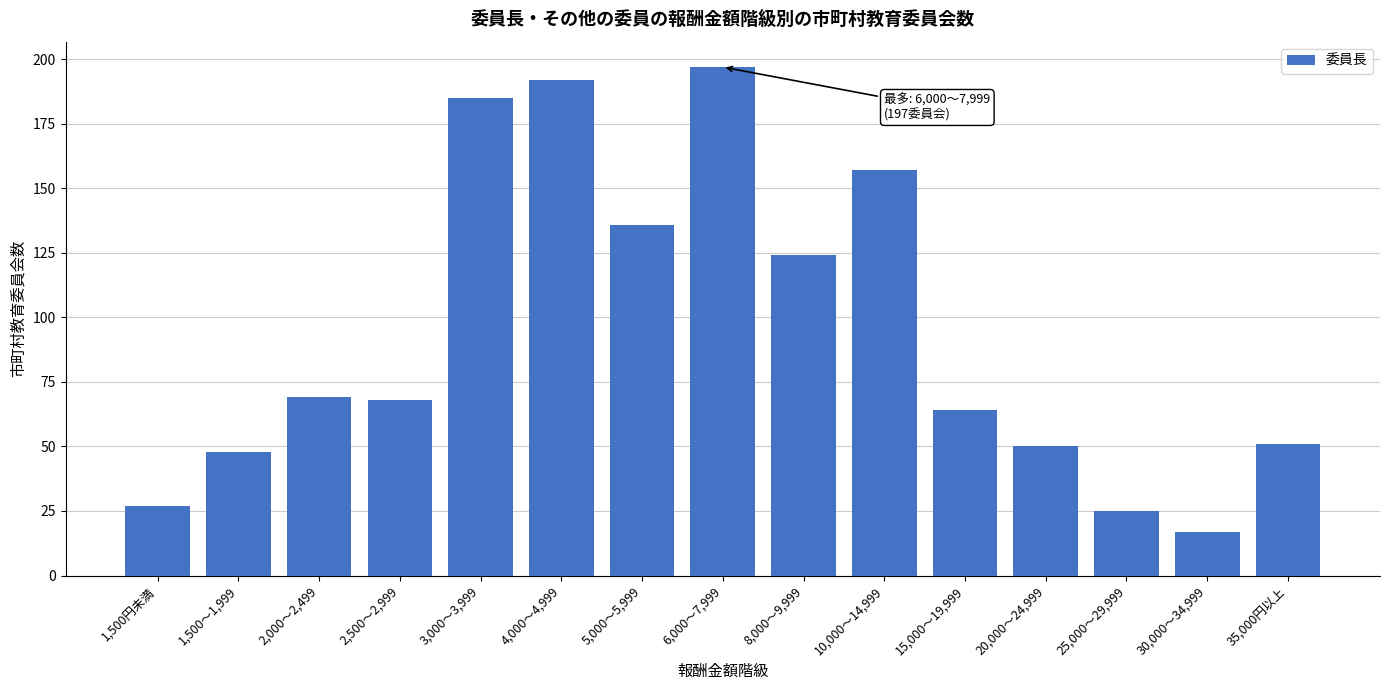

Reading left to right, extract all data points from this chart.

27	48	69	68	185	192	136	197	124	157	64	50	25	17	51